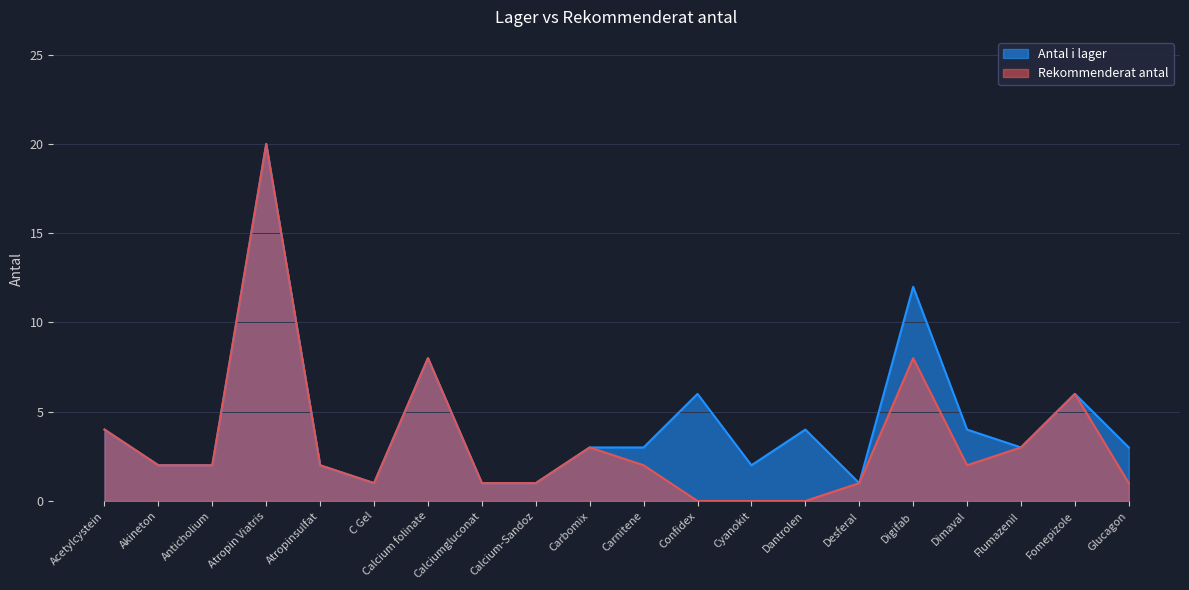

What is the value of the Antal i lager point at the 15th from the left?

1